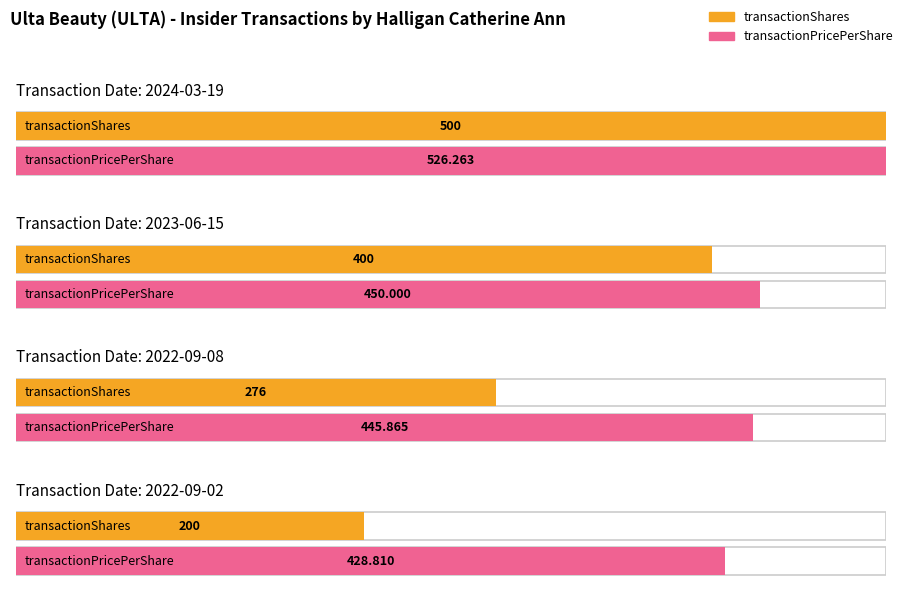

Between 2023-06-15 and 2024-03-19, which is larger?

2024-03-19